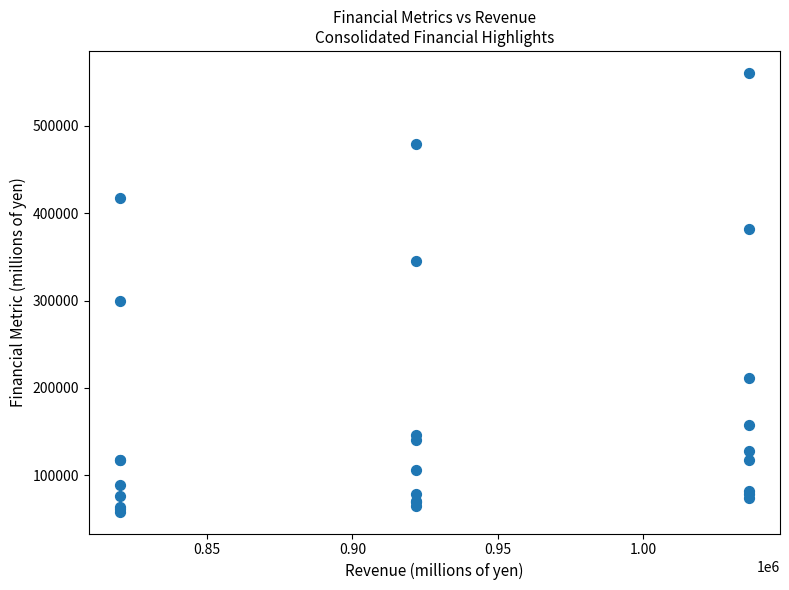

What Y value in the scatter plot is closest to 309542?

299861